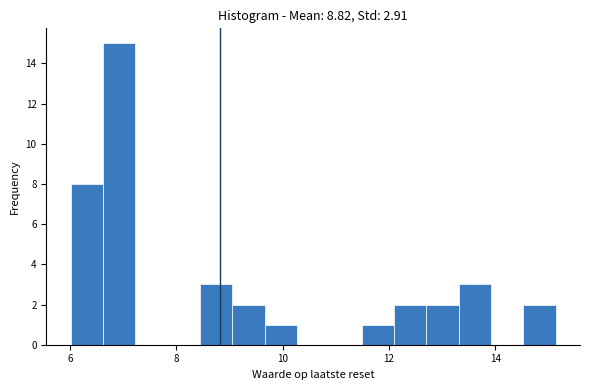

Read against the x-axis, roughly where is the centre of the tallest bar?

7.0